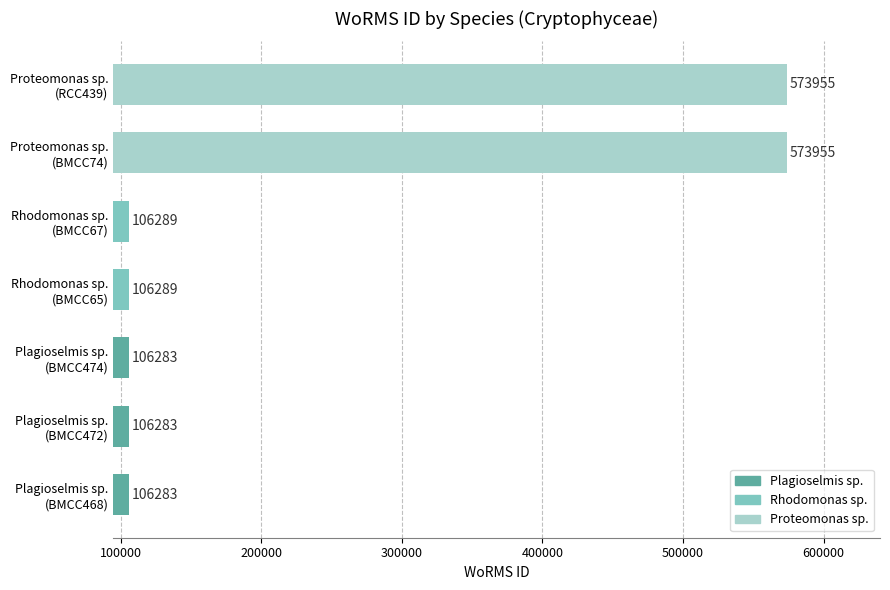

What is the maximum value shown in the chart?

573955